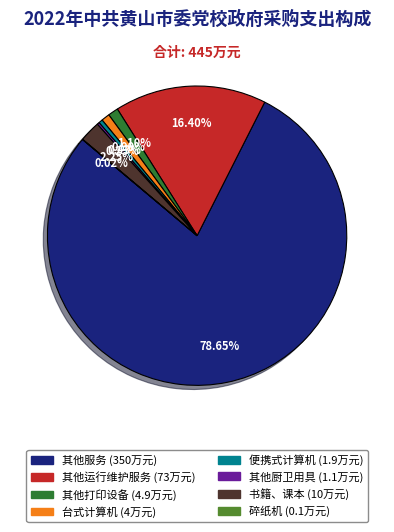

Does 其他服务 account for over 50% of the chart?

Yes